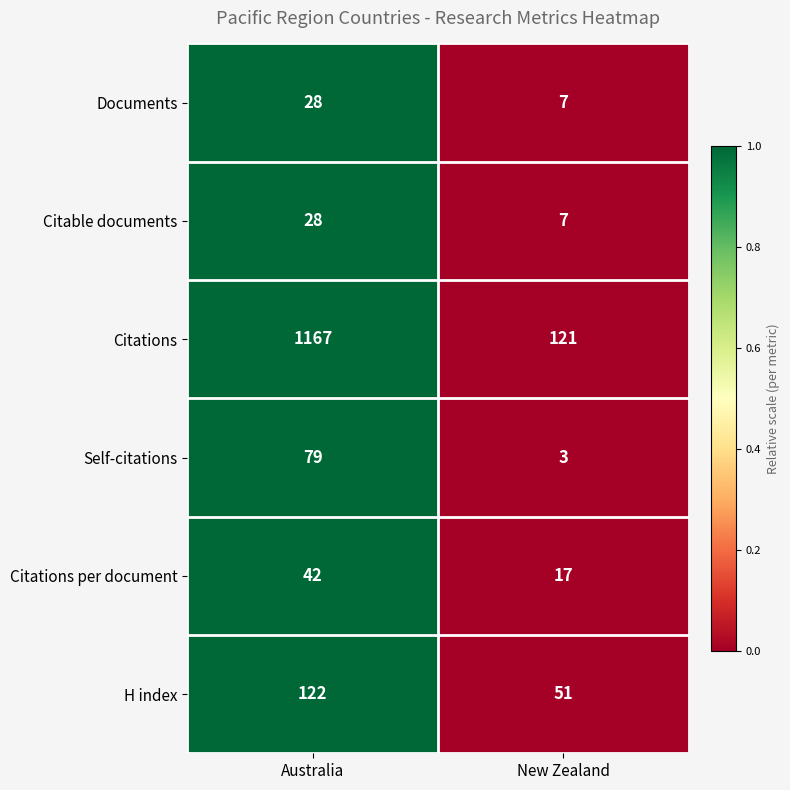

Reading left to right, extract all data points from this chart.

Documents: 28	7
Citable documents: 28	7
Citations: 1167	121
Self-citations: 79	3
Citations per document: 42	17
H index: 122	51